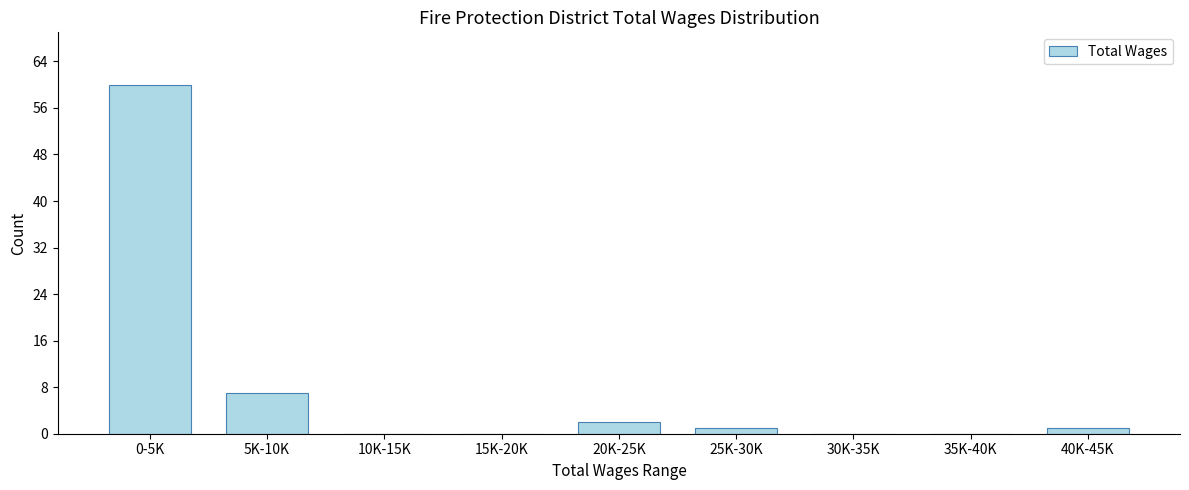

Reading left to right, what are all the values shown in this chart?

0-5K=60	5K-10K=7	10K-15K=0	15K-20K=0	20K-25K=2	25K-30K=1	30K-35K=0	35K-40K=0	40K-45K=1